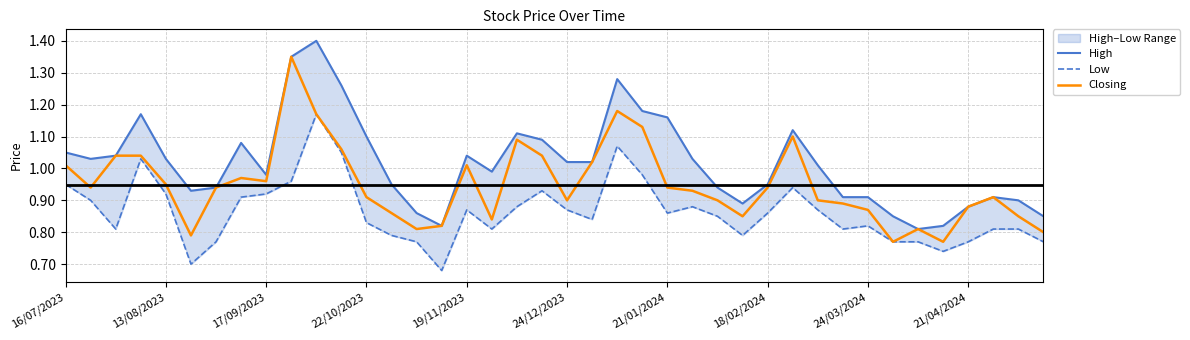

Reading left to right, transcribe all the data shown in this chart.

High: 1.1	1.0	1.0	1.2	1.0	0.9	0.9	1.1	1.0	1.4	1.4	1.3	1.1	0.9	0.9	0.8	1.0	1.0	1.1	1.1	1.0	1.0	1.3	1.2	1.2	1.0	0.9	0.9	0.9	1.1	1.0	0.9	0.9	0.8	0.8	0.8	0.9	0.9	0.9	0.8
Low: 0.9	0.9	0.8	1.0	0.9	0.7	0.8	0.9	0.9	1.0	1.2	1.1	0.8	0.8	0.8	0.7	0.9	0.8	0.9	0.9	0.9	0.8	1.1	1.0	0.9	0.9	0.8	0.8	0.9	0.9	0.9	0.8	0.8	0.8	0.8	0.7	0.8	0.8	0.8	0.8
Closing: 1.0	0.9	1.0	1.0	0.9	0.8	0.9	1.0	1.0	1.4	1.2	1.1	0.9	0.9	0.8	0.8	1.0	0.8	1.1	1.0	0.9	1.0	1.2	1.1	0.9	0.9	0.9	0.8	0.9	1.1	0.9	0.9	0.9	0.8	0.8	0.8	0.9	0.9	0.8	0.8